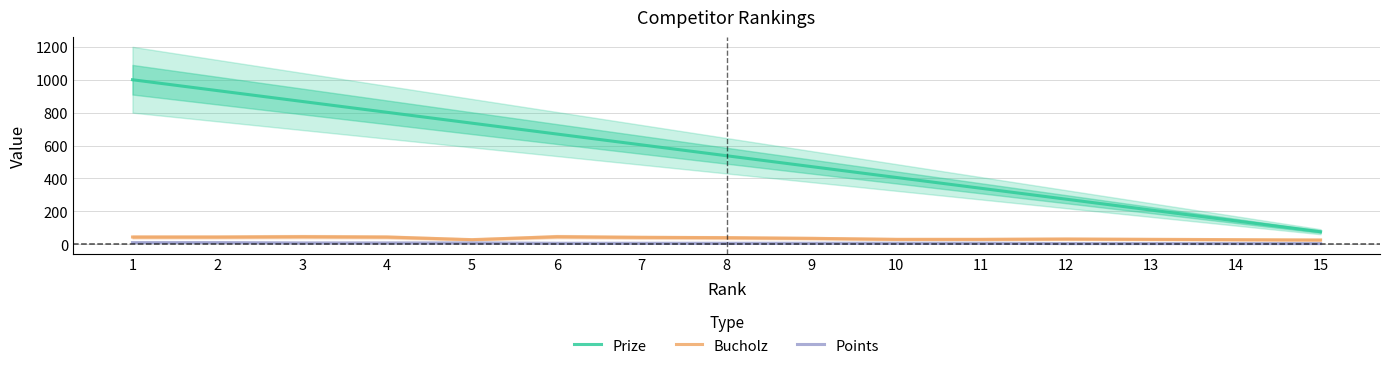

Is it true that Bucholz equals 18 at 10?

False